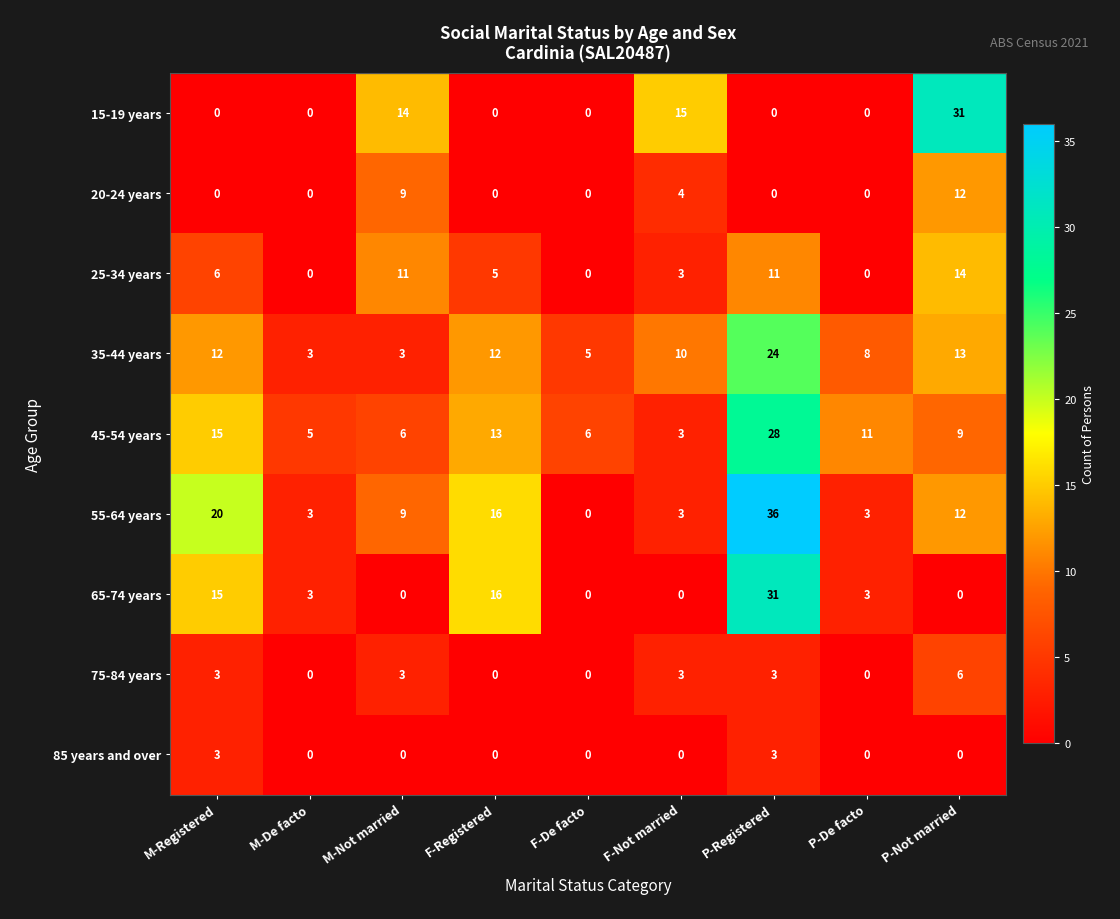

What is the maximum value for 45-54 years?

28